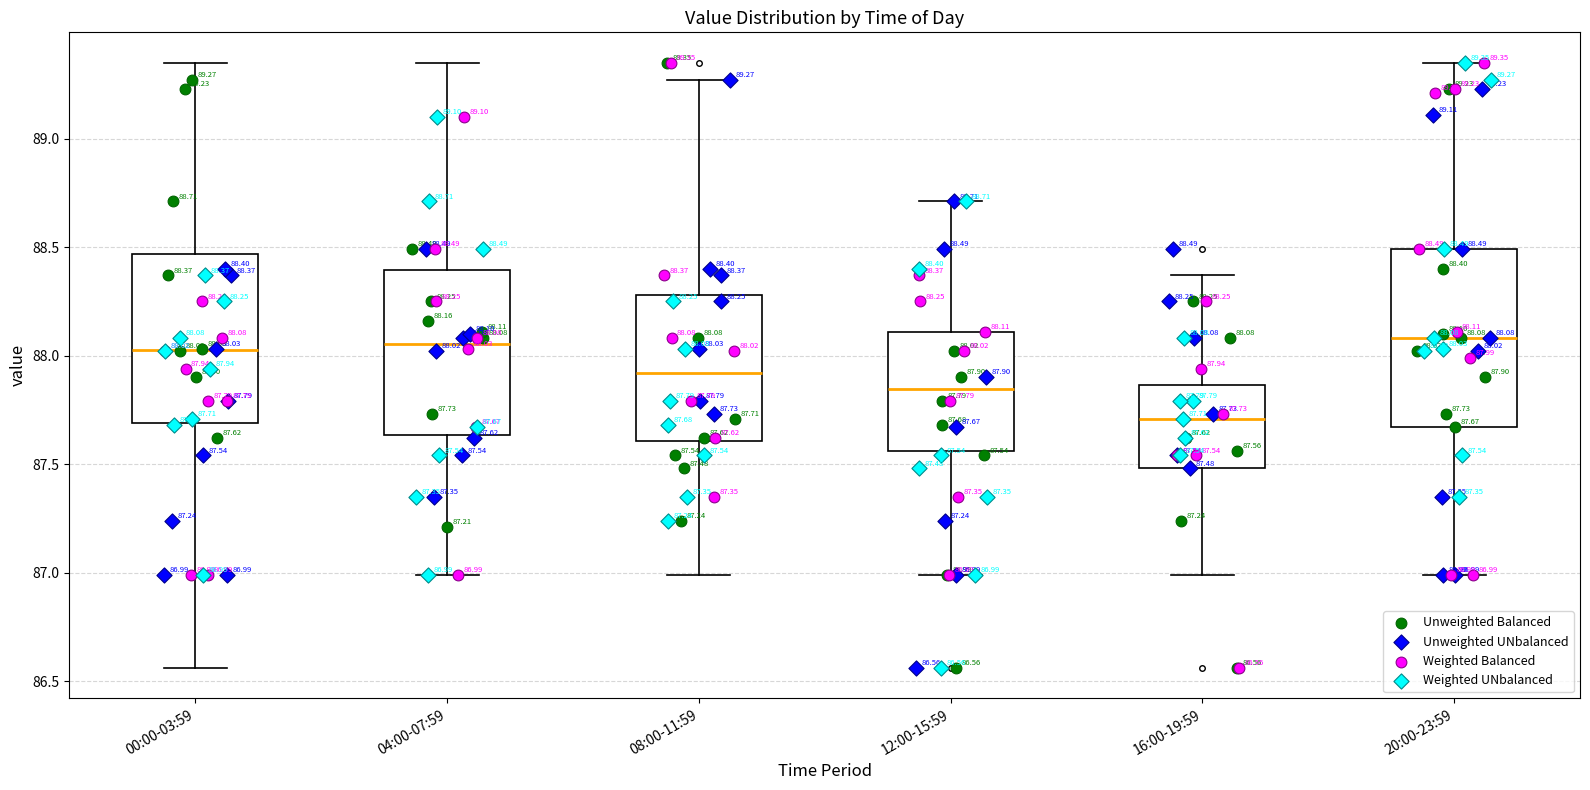

Which box has the lowest median line?

16:00-19:59